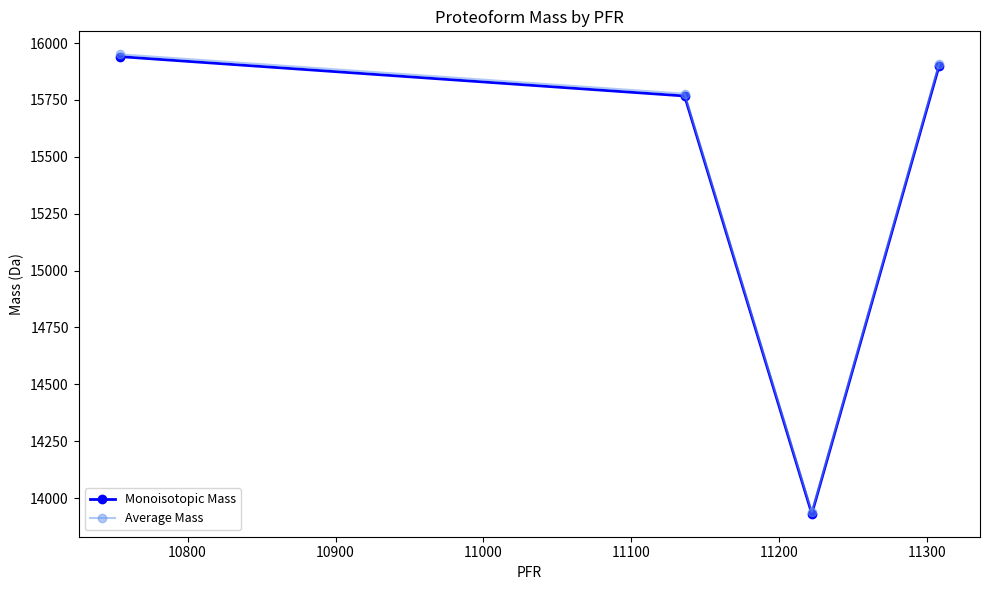

True or false: Average Mass and Monoisotopic Mass cross at least once.

False